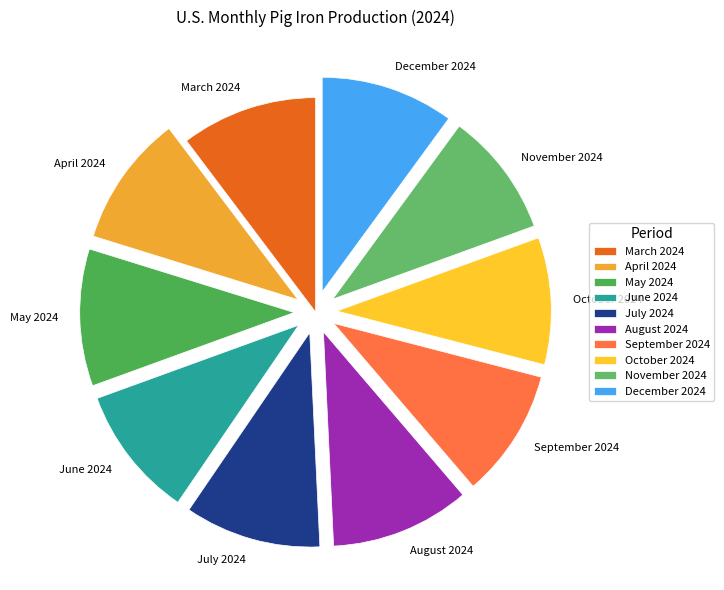

Combined, do March 2024 and May 2024 account for over 50%?

No